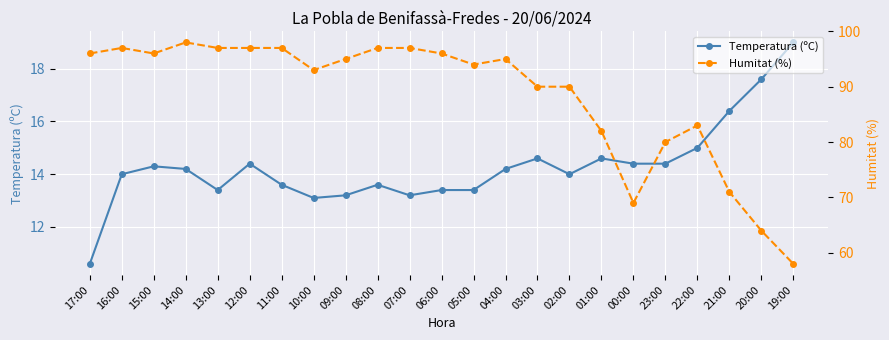

The value of Temperatura (ºC) at 10:00 is 13.1. True or false?

True